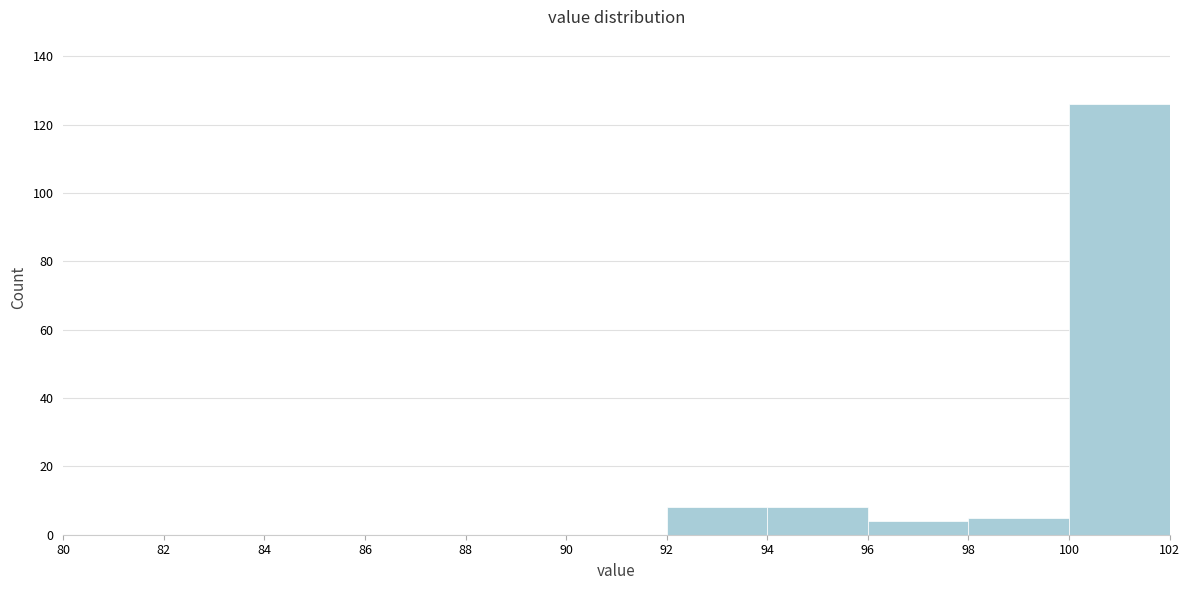

Which range on the x-axis has the tallest bar?

100 to 102